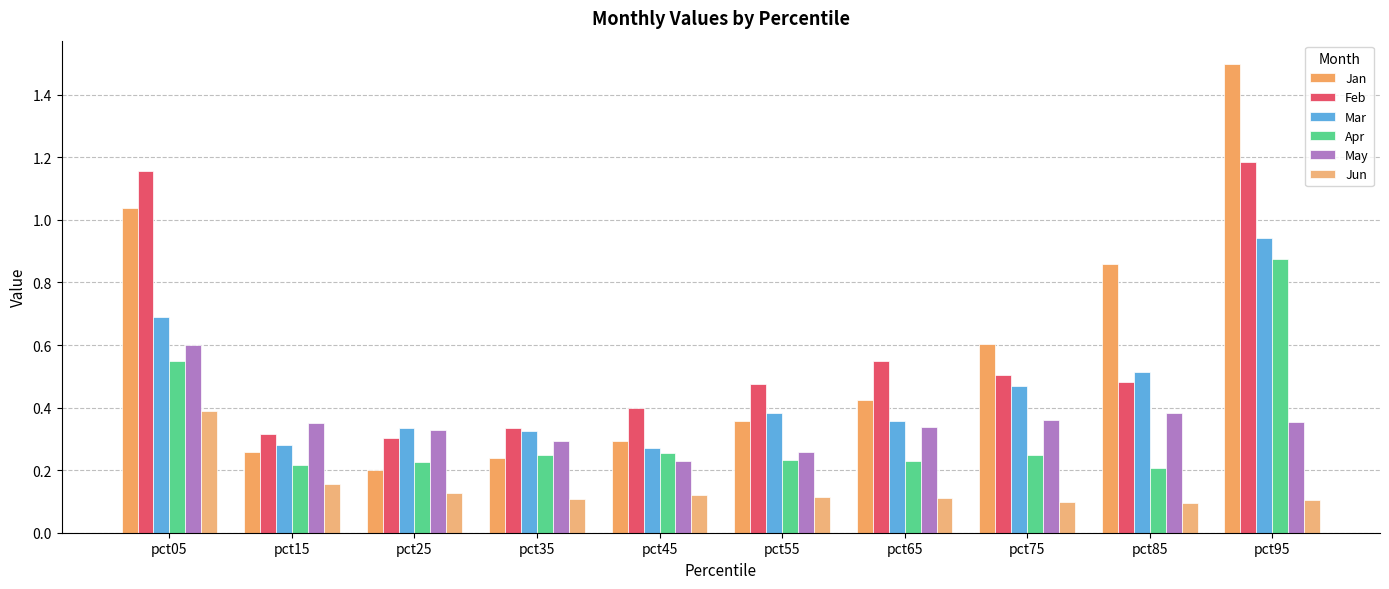

Is the value of Jan at pct65 greater than the value of Mar at pct25?

Yes